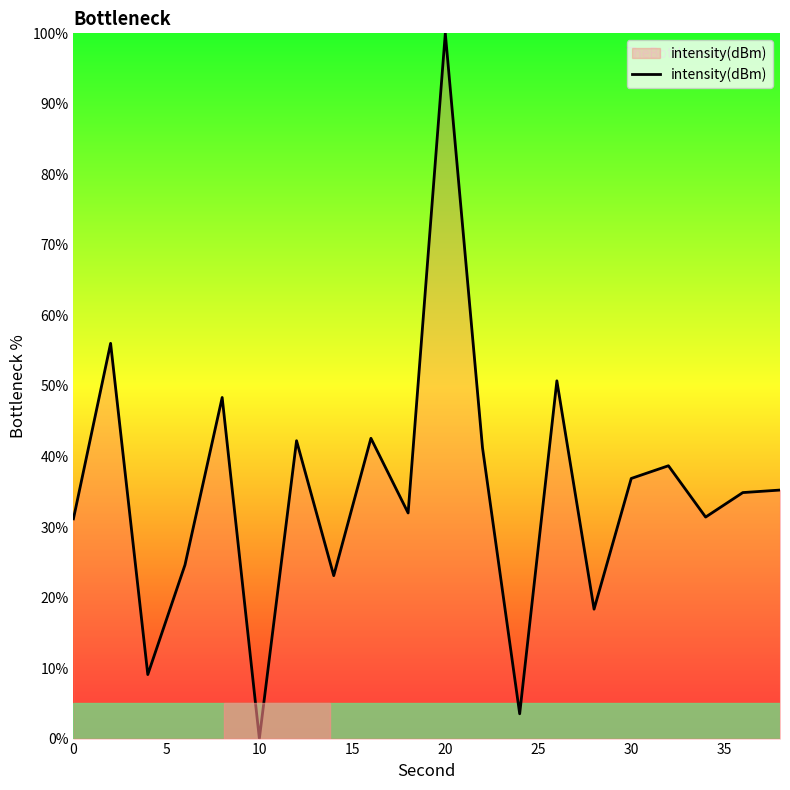

What is the difference between the maximum and minimum values?

100.0